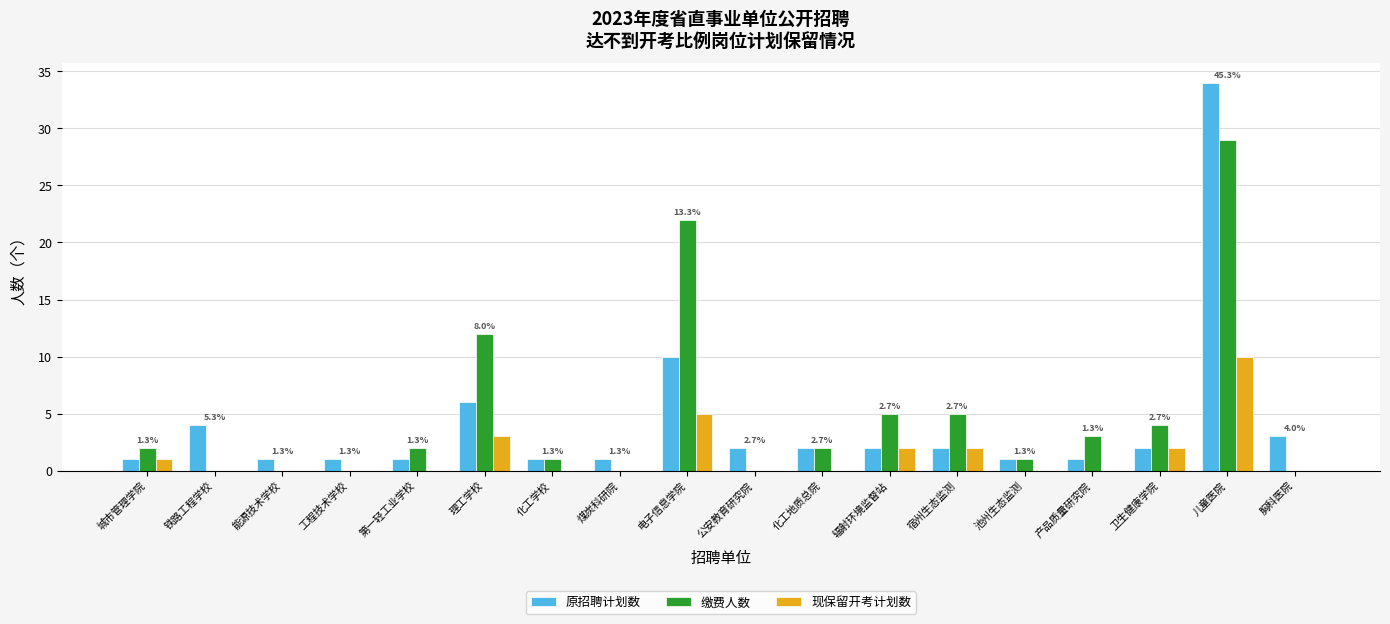

At which label is 缴费人数 closest to 14?

理工学校